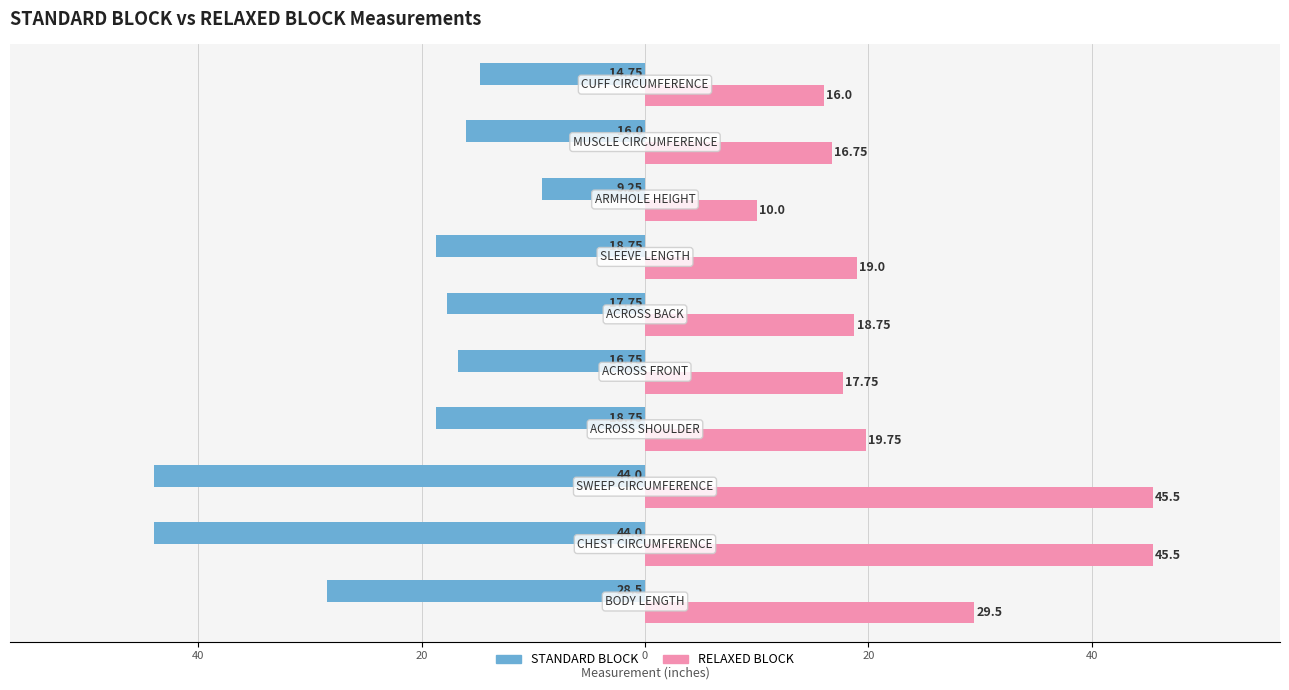

What are all the series names shown in the legend?

STANDARD BLOCK, RELAXED BLOCK